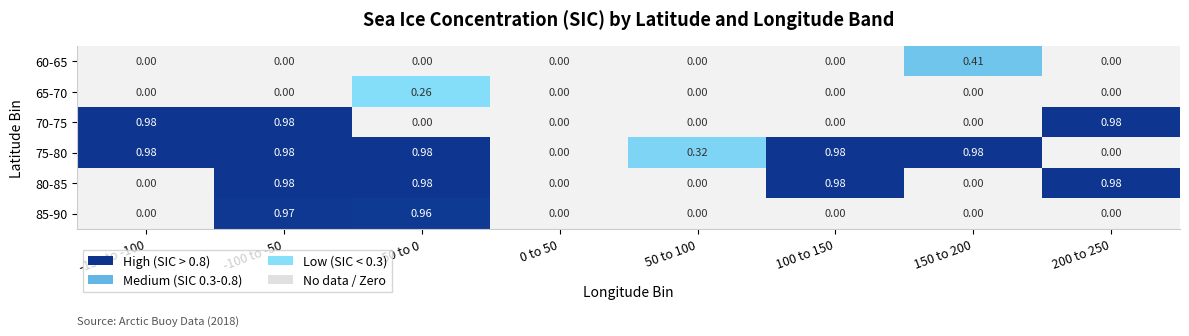

Is the value of 70-75 at 200 to 250 greater than the value of 65-70 at 50 to 100?

Yes